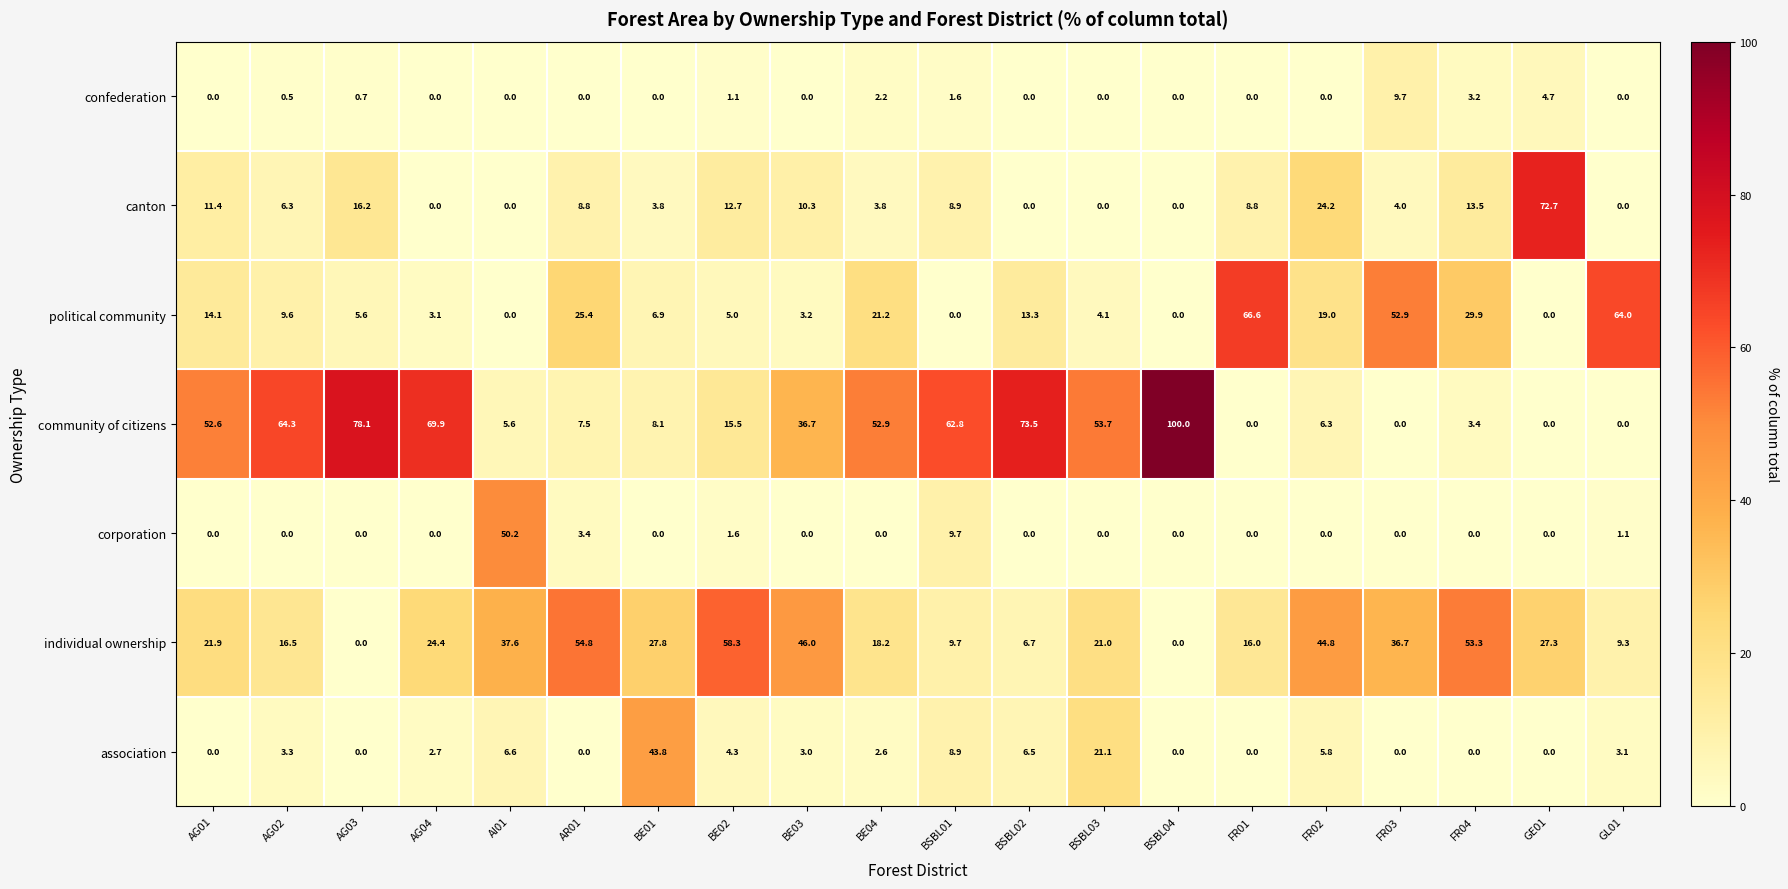

The association series shows 6.5 at BSBL02. True or false?

True